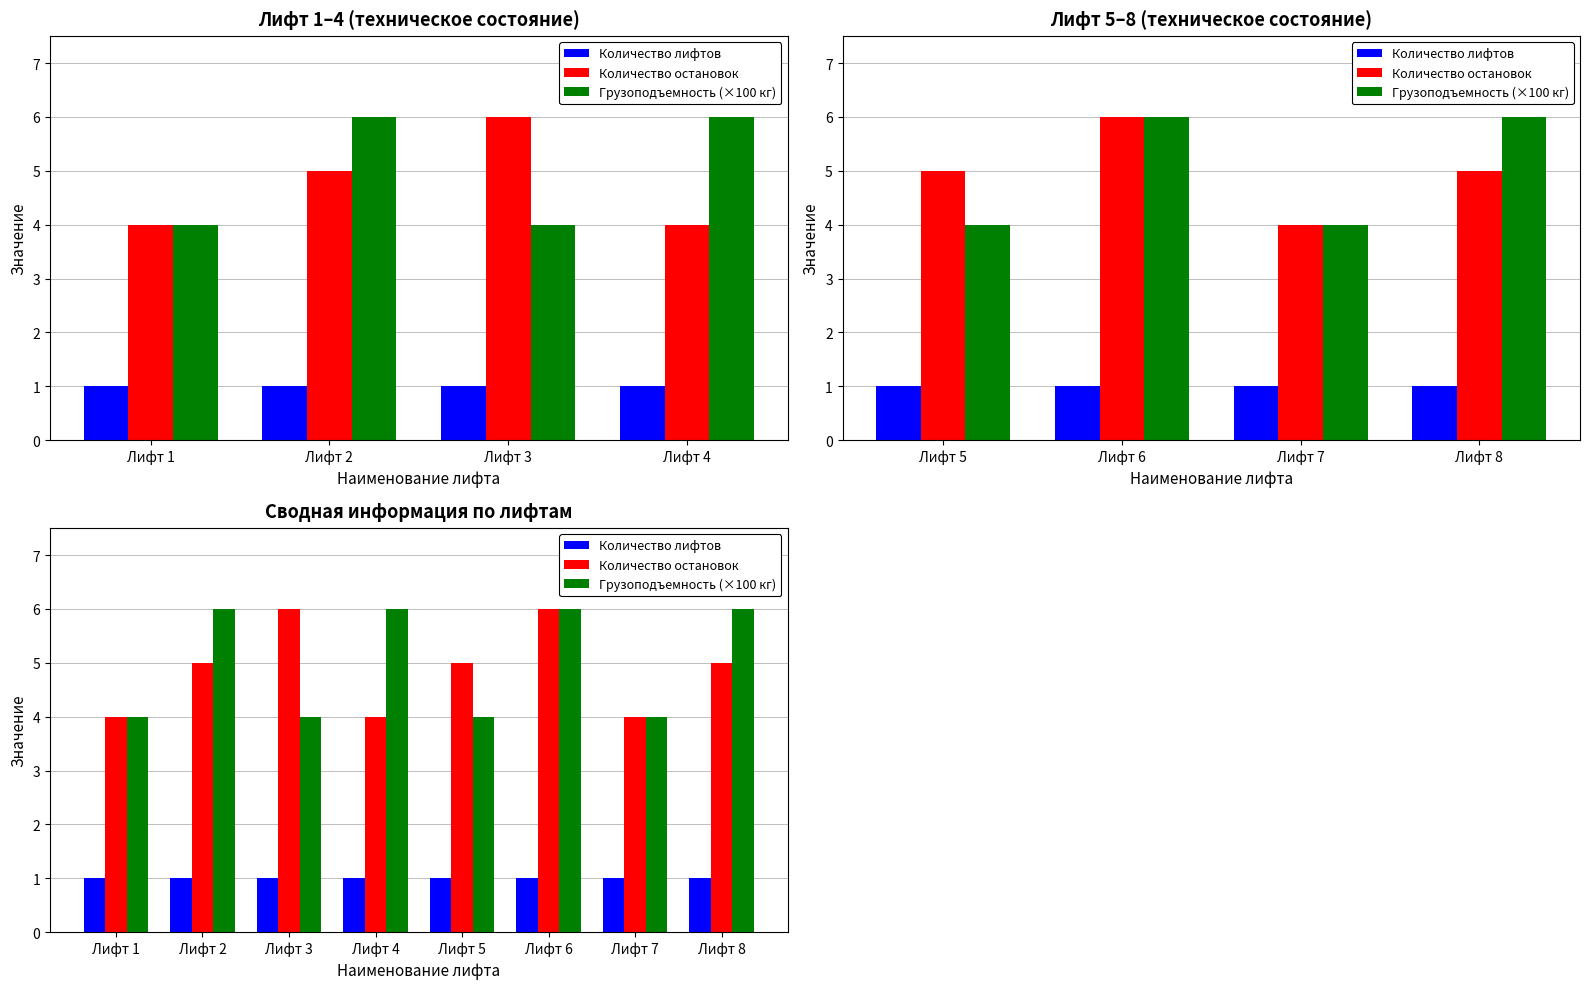

What is the smallest value displayed?

1